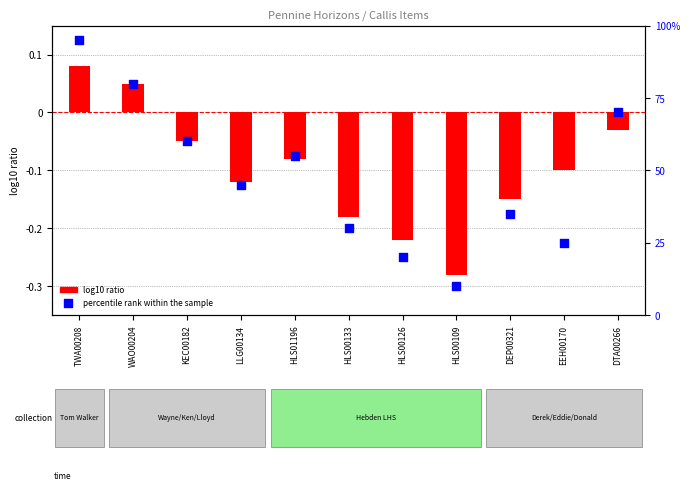

Which series has the largest Y range (max minus min)?

percentile rank within the sample